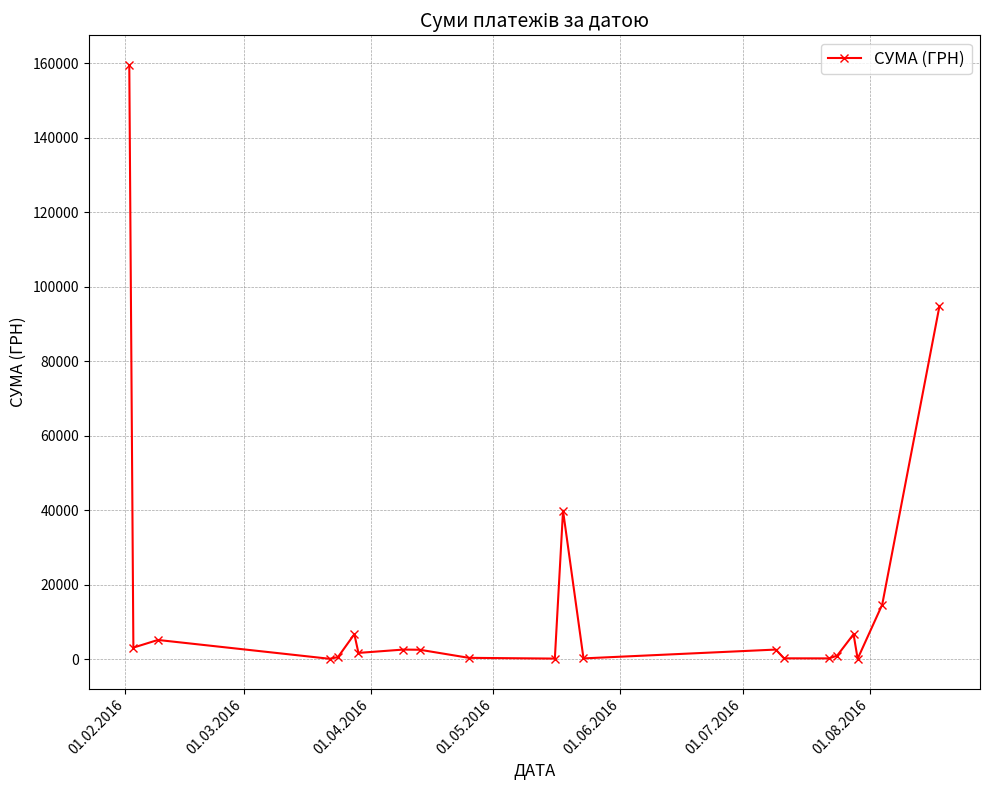

True or false: there are more than 0 points higher than both neighbors.

True